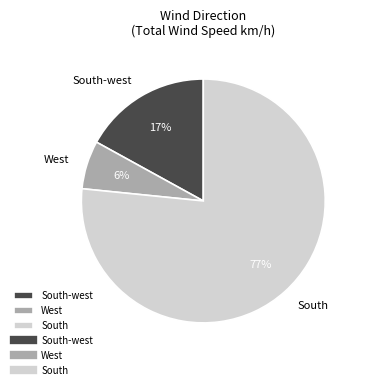

Approximately how many times larger is the value at West compared to South-west?

0.4